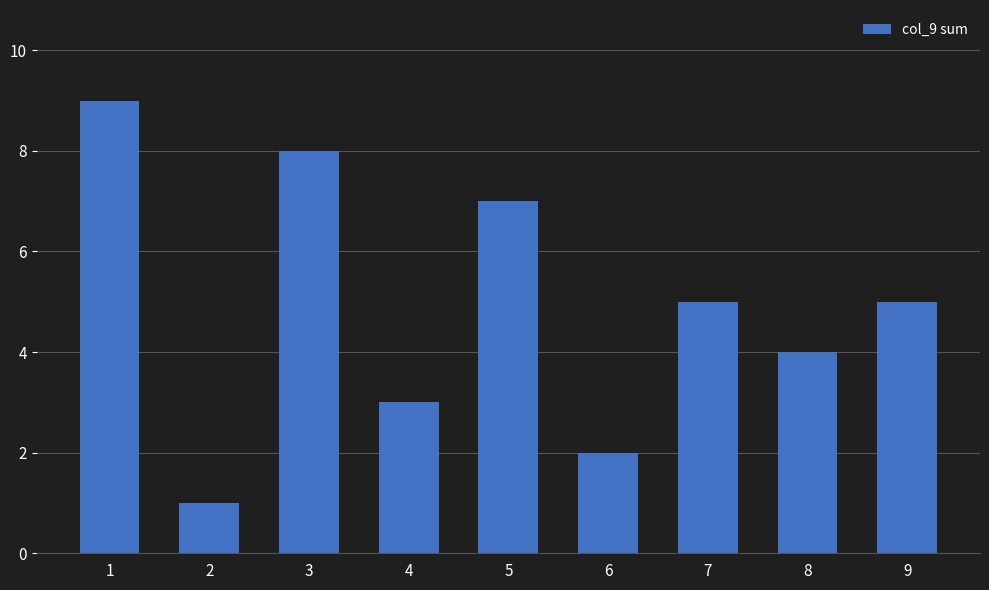

Reading right to left, list all the values displayed in this chart.

5	4	5	2	7	3	8	1	9